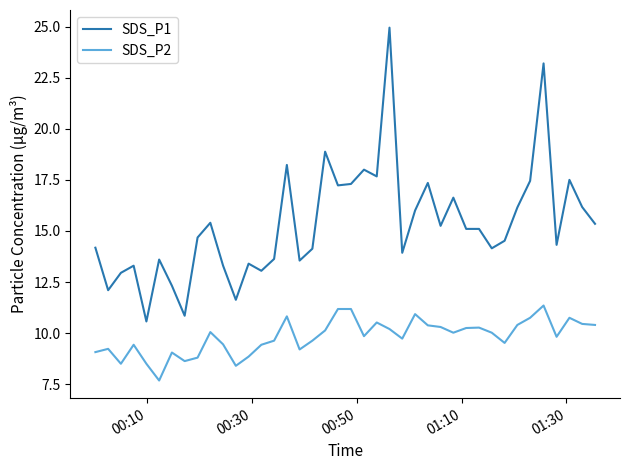

What are all the series names shown in the legend?

SDS_P1, SDS_P2